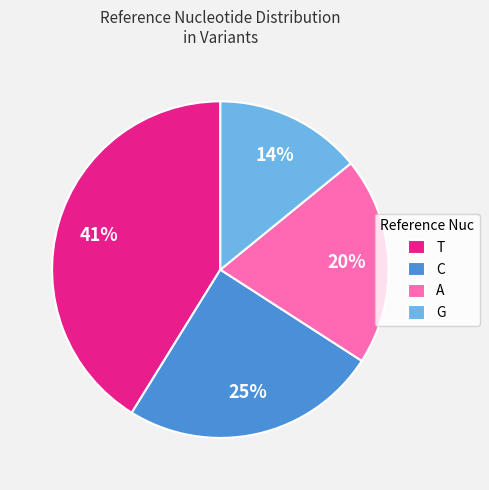

What percentage is the G slice, to the nearest percent?

14%